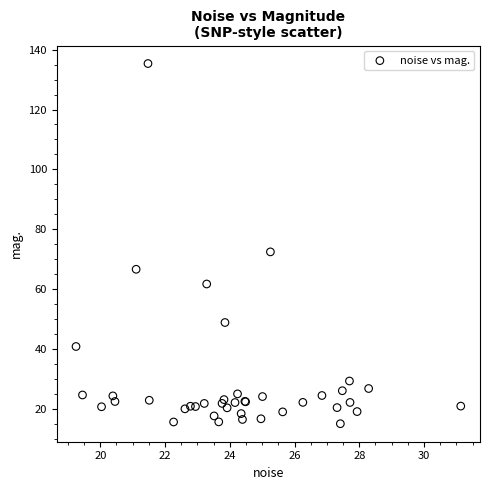

What Y value in the scatter plot is closest to 75?

72.4